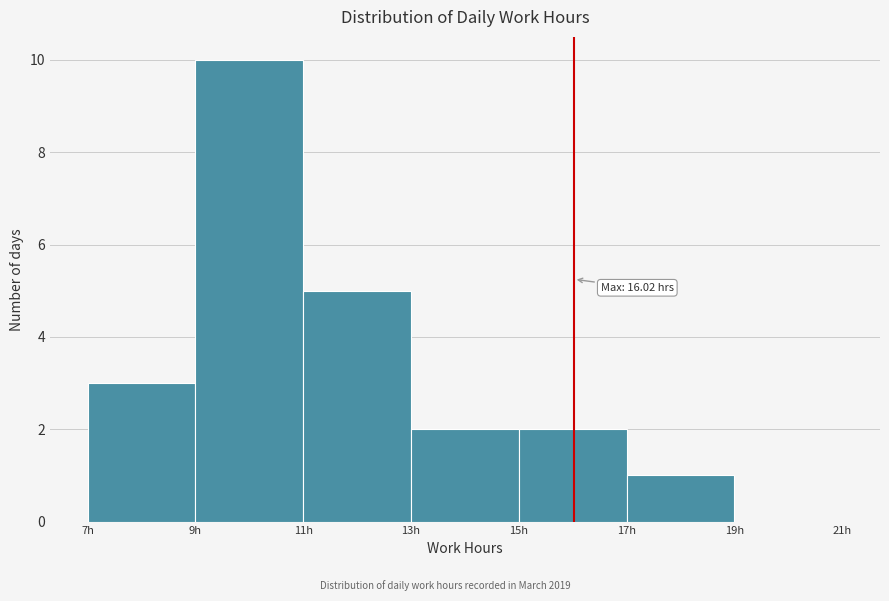

Which range on the x-axis has the tallest bar?

9 to 11